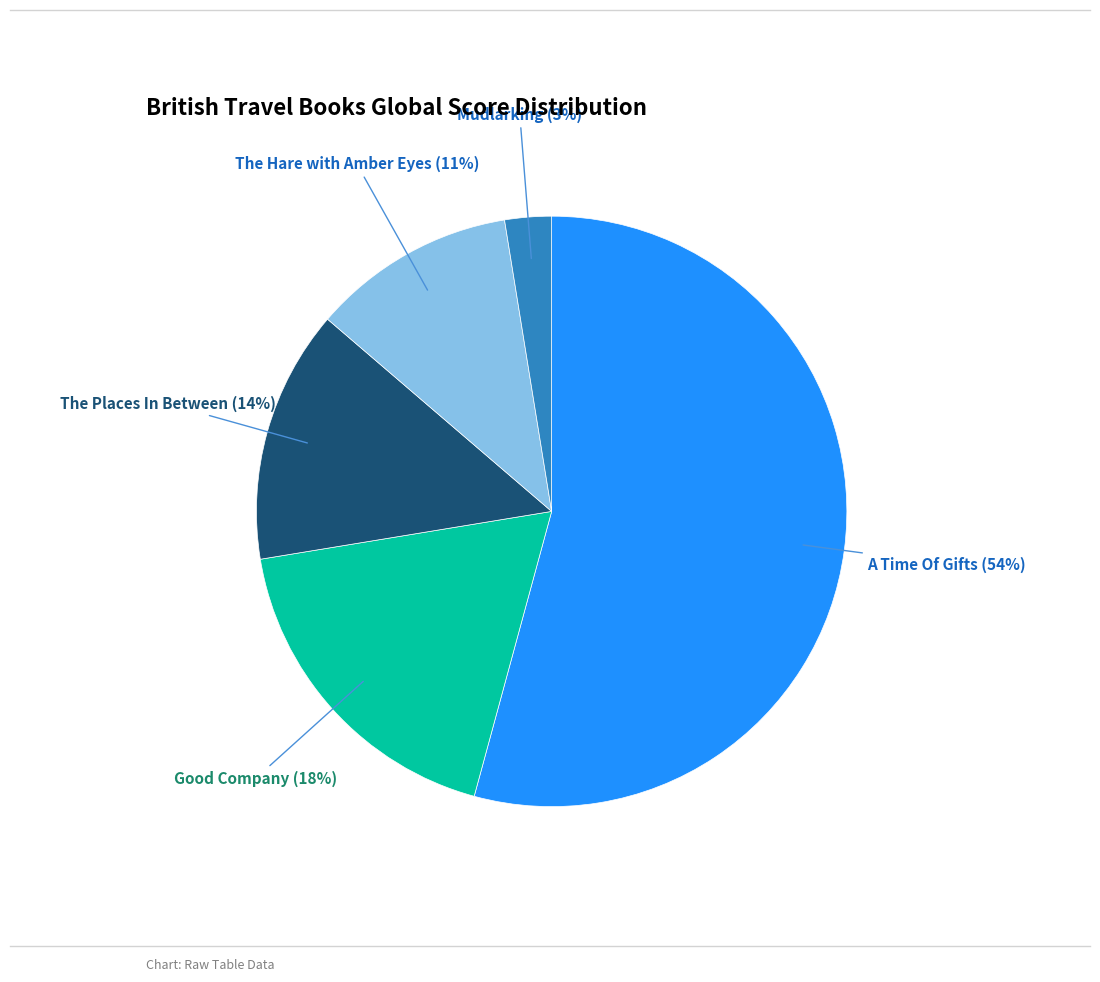

Does any single category account for the majority?

Yes